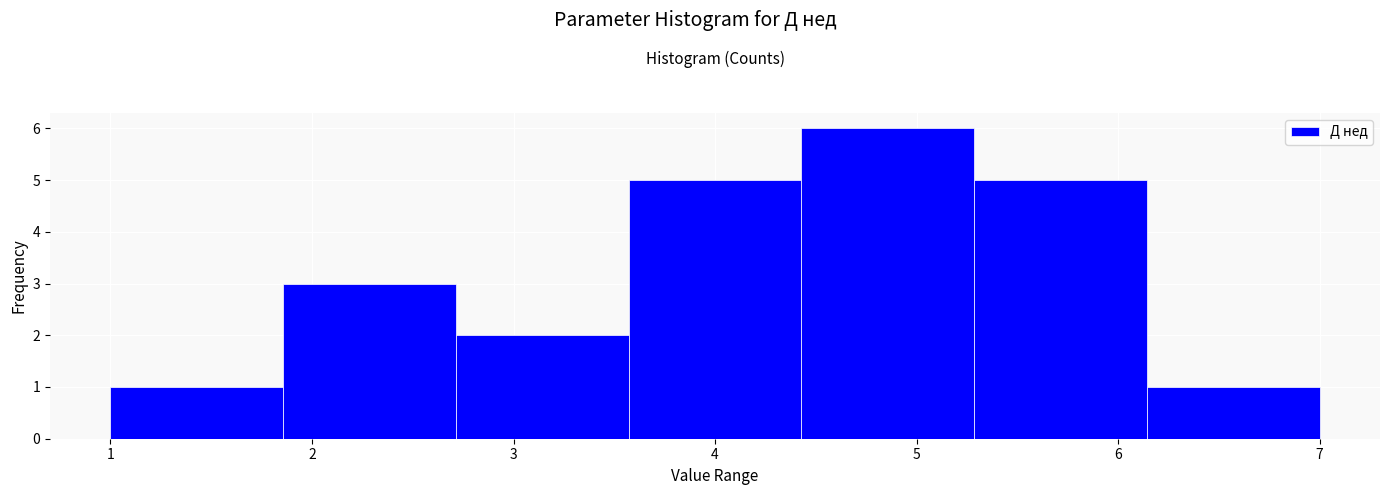

Reading left to right, transcribe this chart: for each bar, give the range it covers on the x-axis and its height. Neither the bar edges nor the heights are printed on the chart, so give them approximately, as read against the axes.

1.0 to 1.9: 1
1.9 to 2.7: 3
2.7 to 3.6: 2
3.6 to 4.4: 5
4.4 to 5.3: 6
5.3 to 6.1: 5
6.1 to 7.0: 1